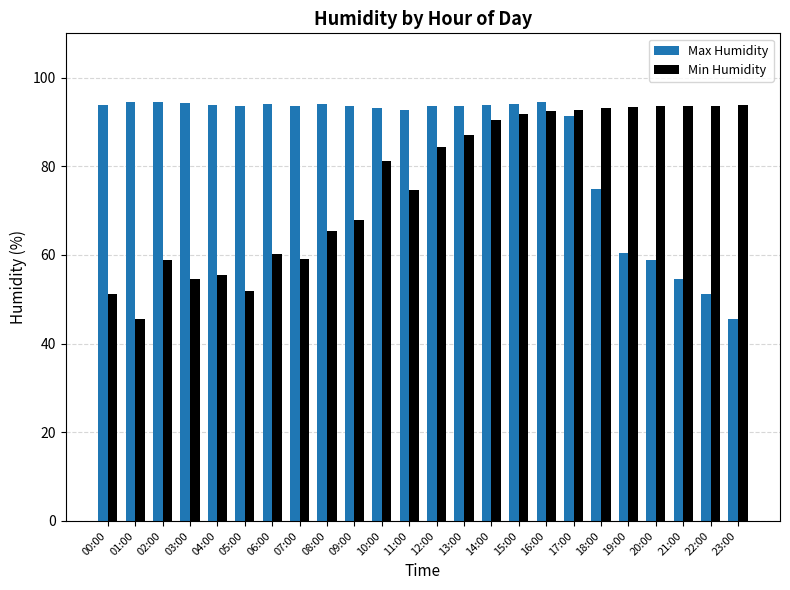

Which series has the largest total across all categories?

Max Humidity